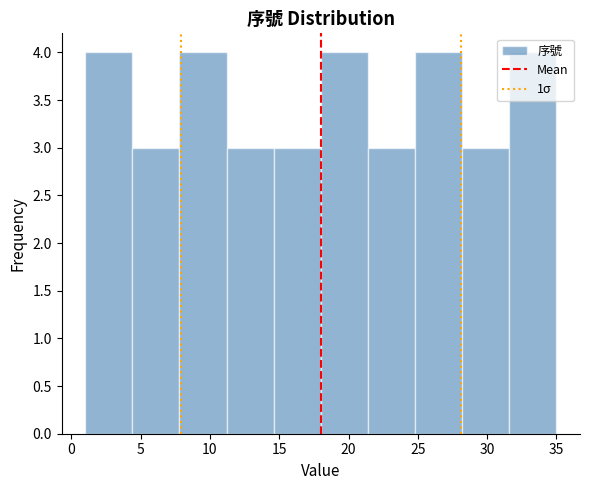

What is the height of the bar covering 24.8 to 28.2 on the x-axis? Neither the bar edges nor the heights are printed on the chart, so give them approximately, as read against the axes.

4